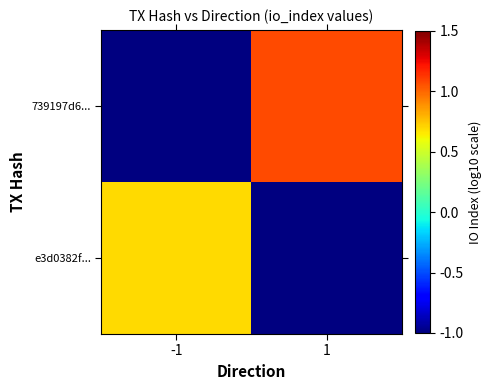

List the series in order of their peak value, highest first.

e3d0382f..., 739197d6...